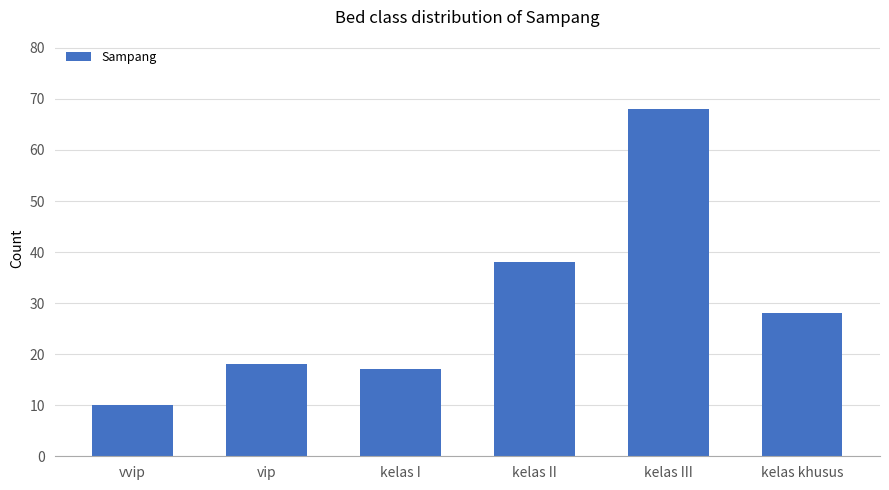

What is the change in value from kelas I to kelas II?

+21